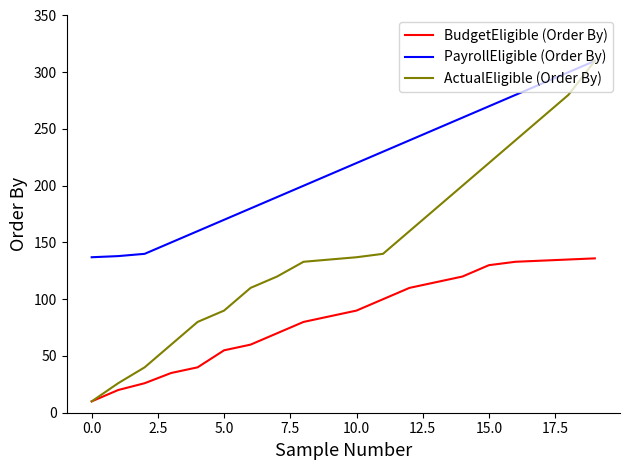

Is this an area chart (filled region under the line)?

No